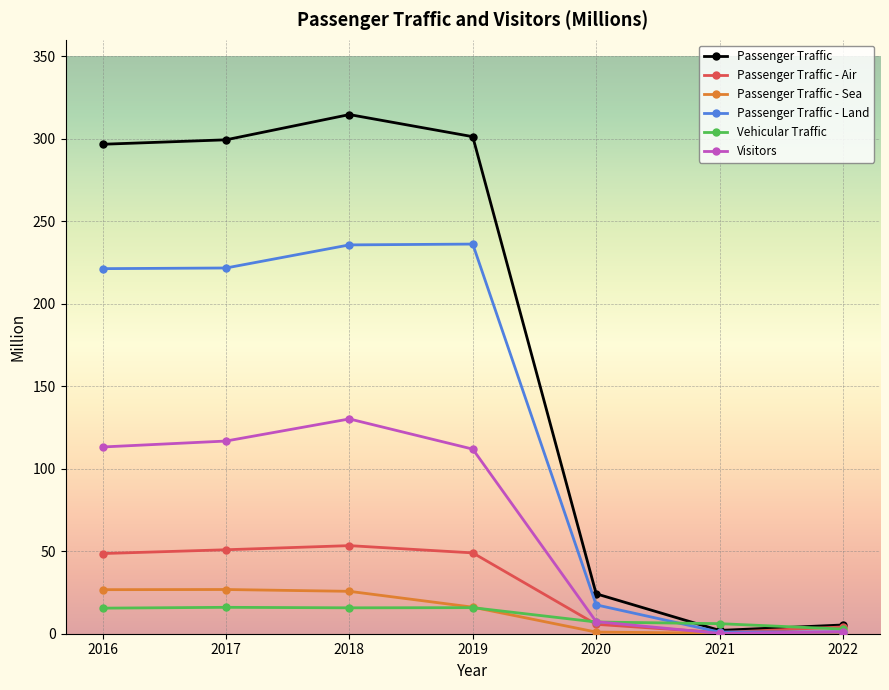

True or false: Passenger Traffic has more than 1 interior local peaks.

False